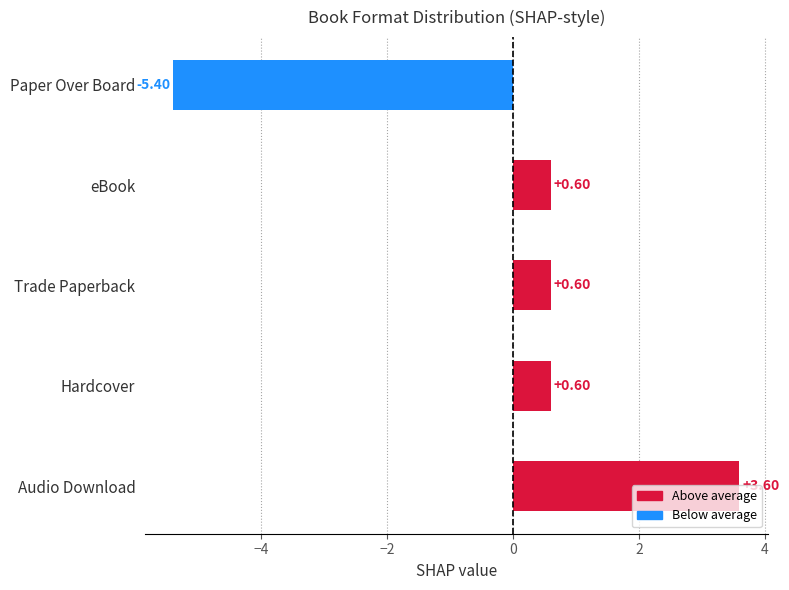

What is the sum of the values at Trade Paperback and Audio Download?

4.2